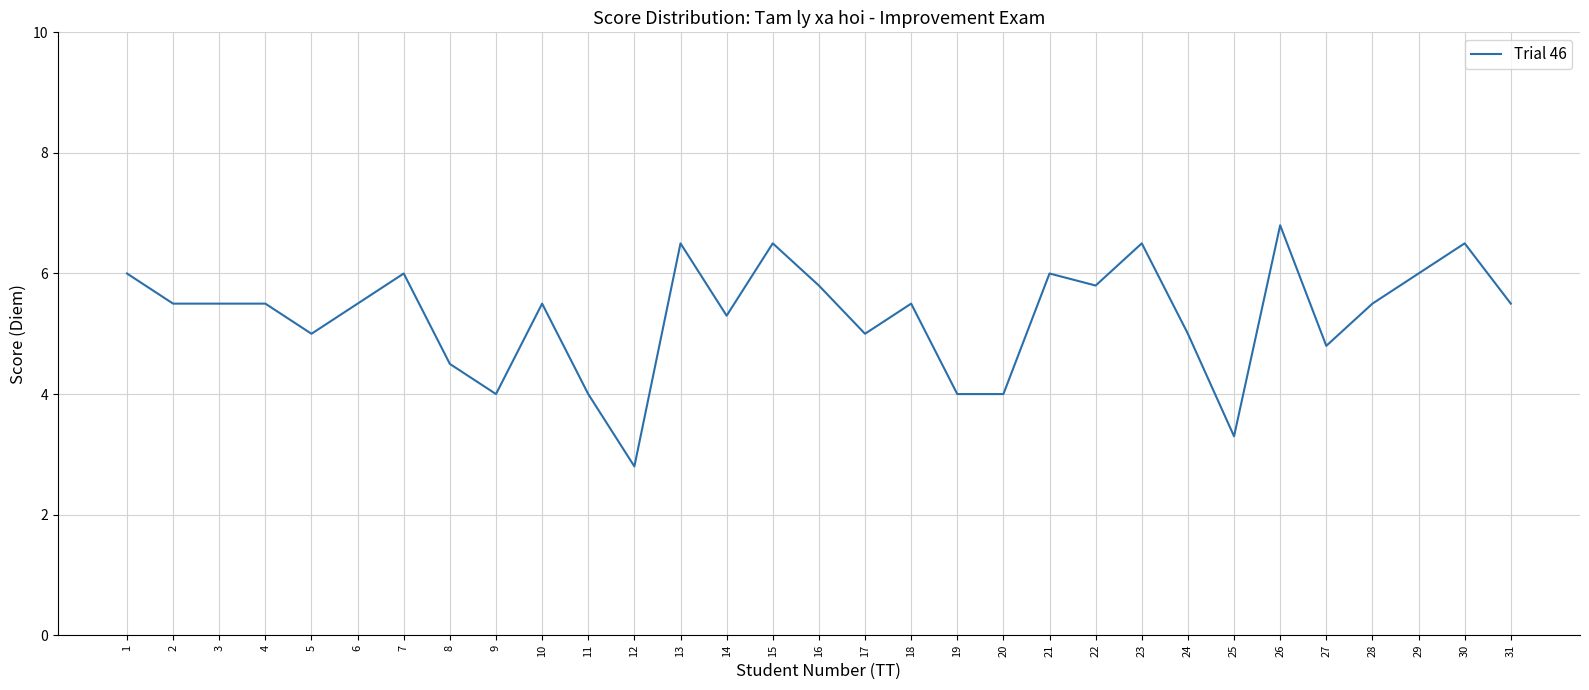

At which category does the chart reach its peak across all series?

26